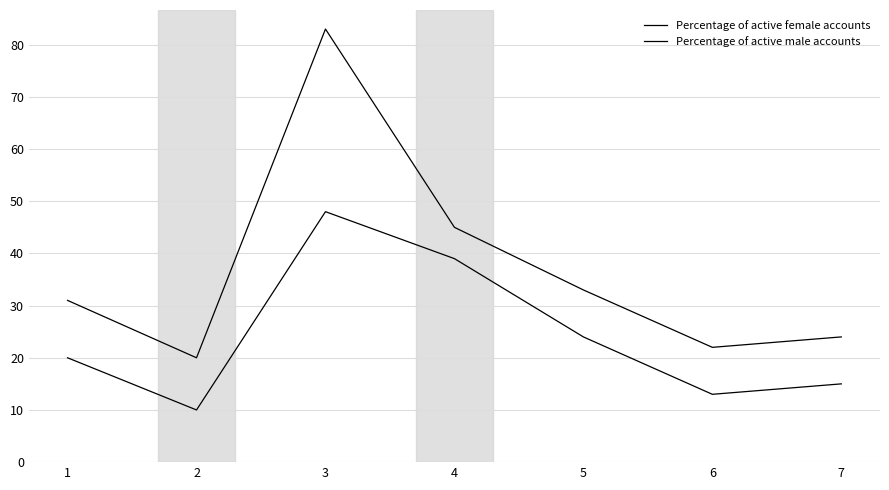

Is this an area chart (filled region under the line)?

No